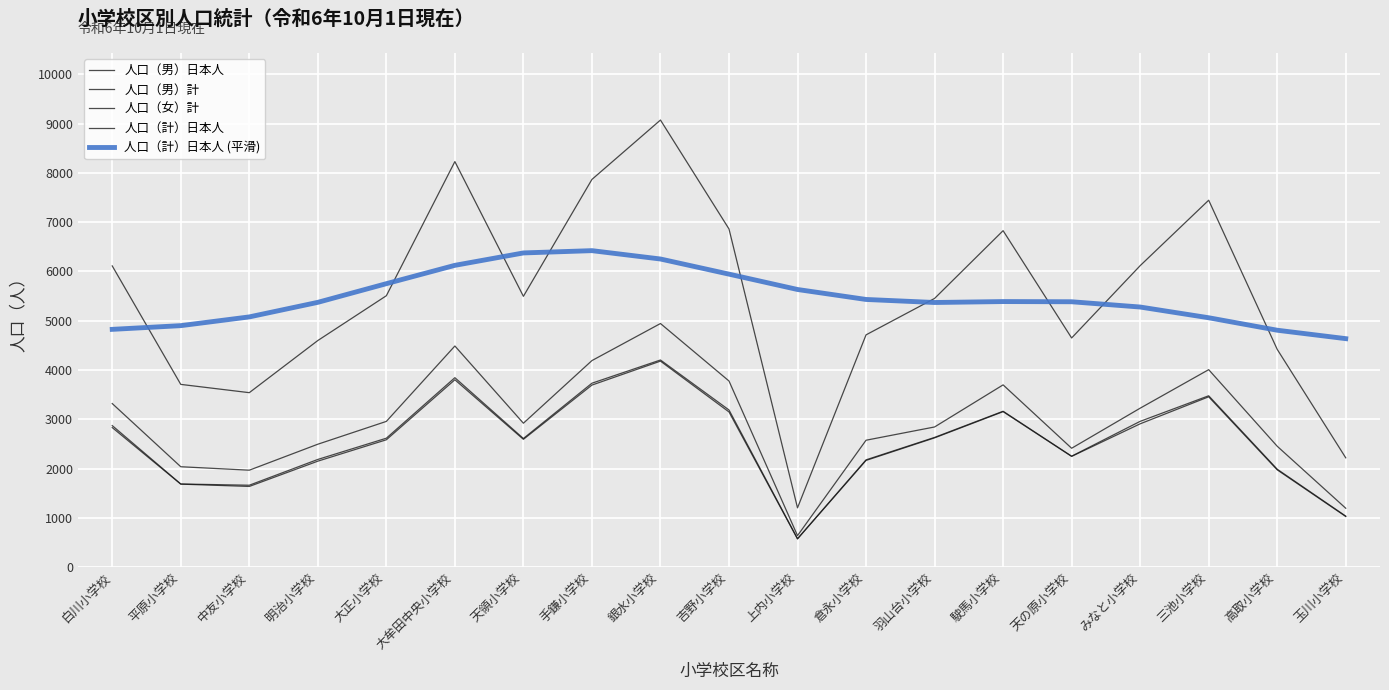

How many lines are shown in the chart?

5